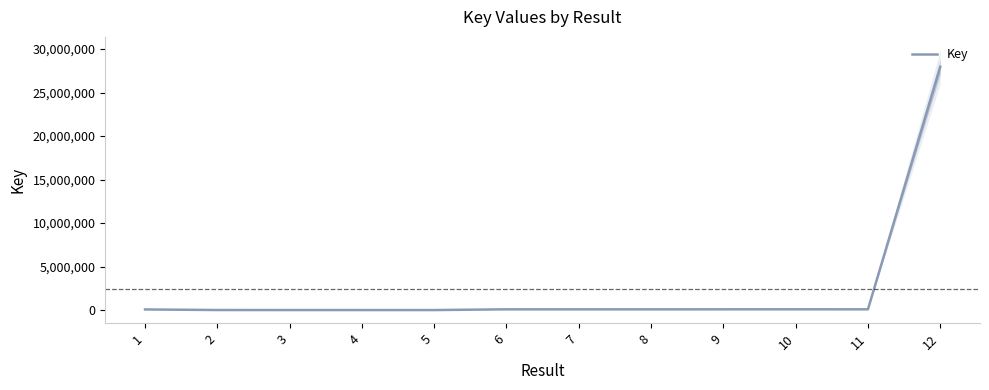

Reading left to right, transcribe all the data shown in this chart.

1=75630	2=8803	3=6517	4=5469	5=4582	6=88905	7=88895	8=87349	9=89901	10=90612	11=89721	12=27954771